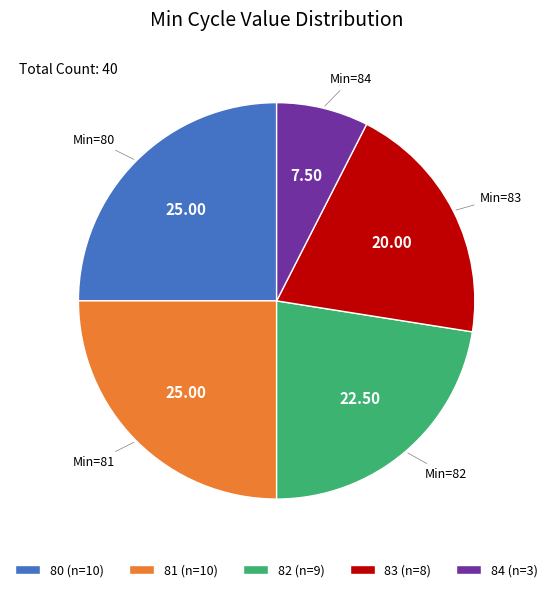

Is 83 the majority of the pie?

No